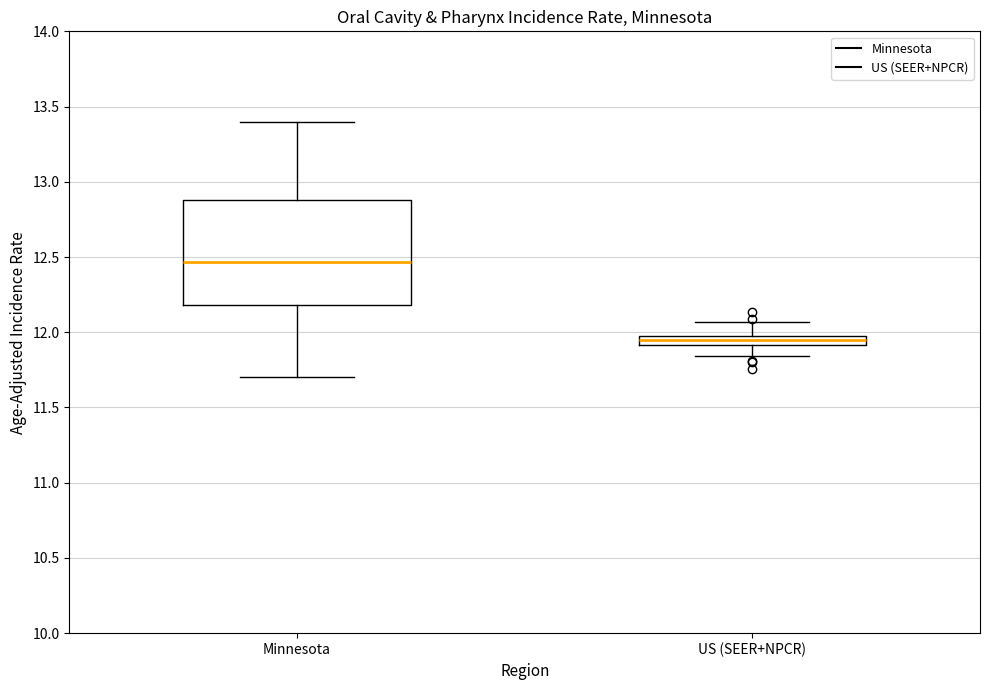

Where does the median line of the box for US (SEER+NPCR) sit on the y-axis? The values are not printed on the chart, so give them approximately, as read against the axis.

11.95